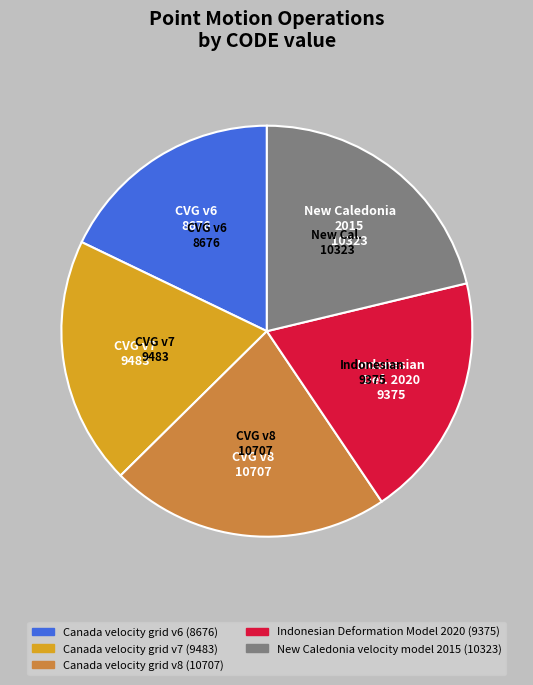

Between Indonesian Deformation Model 2020 and New Caledonia velocity model 2015, which is larger?

New Caledonia velocity model 2015